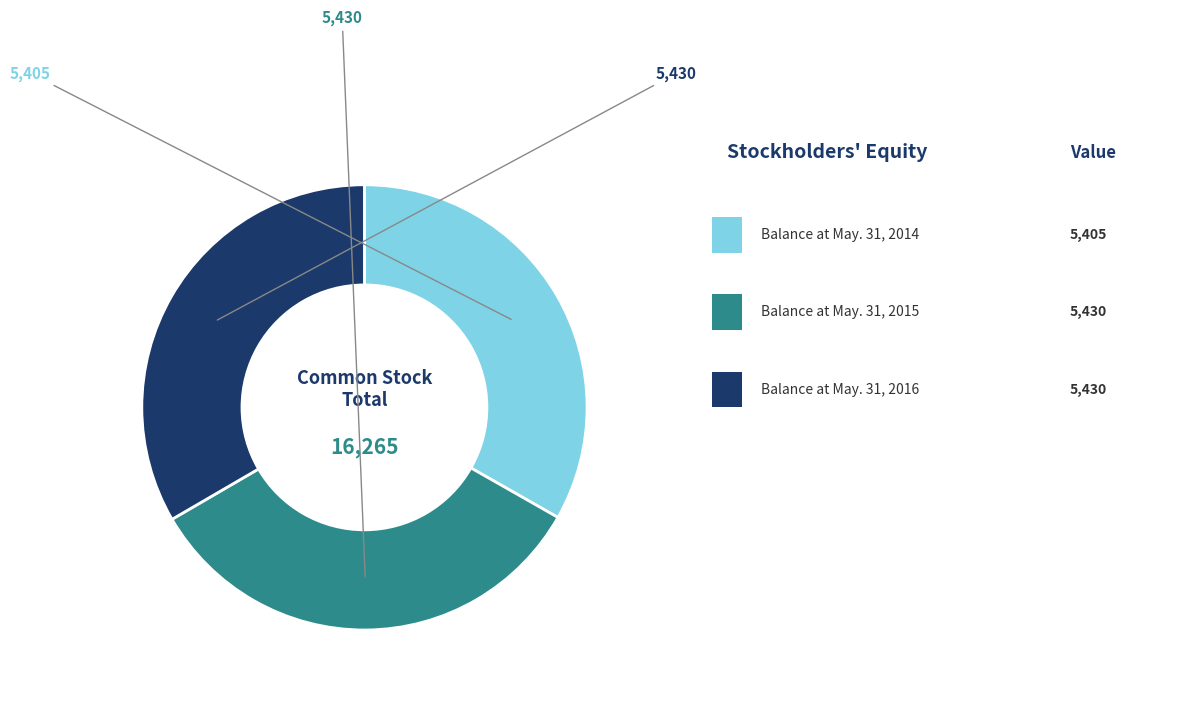

Does any single category account for the majority?

No